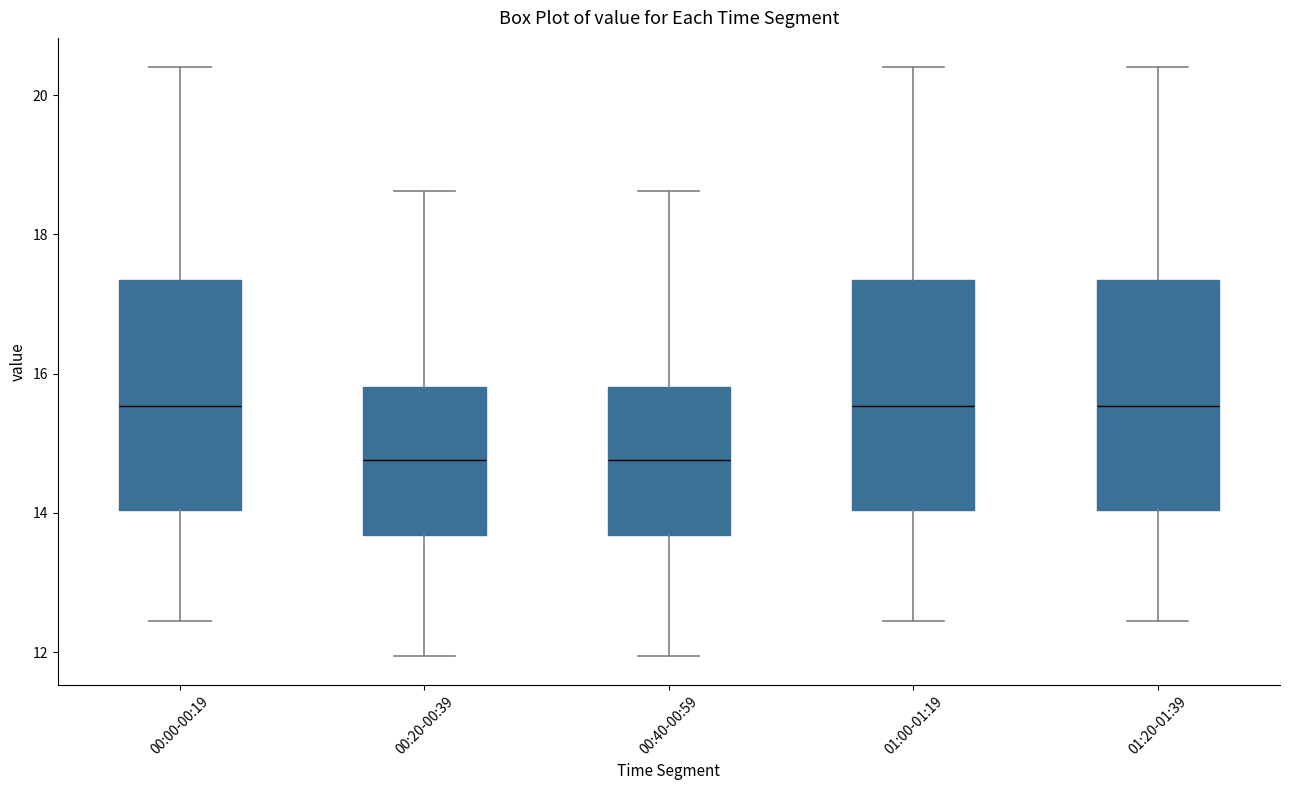

Reading left to right, transcribe this box plot: for each box, give where its median line is, the range the box spans, and where its two whiskers end, as read against the y-axis. The values are not printed on the chart, so give them approximately, as read against the axis.

00:00-00:19: median 15.6, box 14.0 to 17.4, whiskers 12.4 to 20.4
00:20-00:39: median 14.8, box 13.6 to 15.8, whiskers 12.0 to 18.6
00:40-00:59: median 14.8, box 13.6 to 15.8, whiskers 12.0 to 18.6
01:00-01:19: median 15.6, box 14.0 to 17.4, whiskers 12.4 to 20.4
01:20-01:39: median 15.6, box 14.0 to 17.4, whiskers 12.4 to 20.4